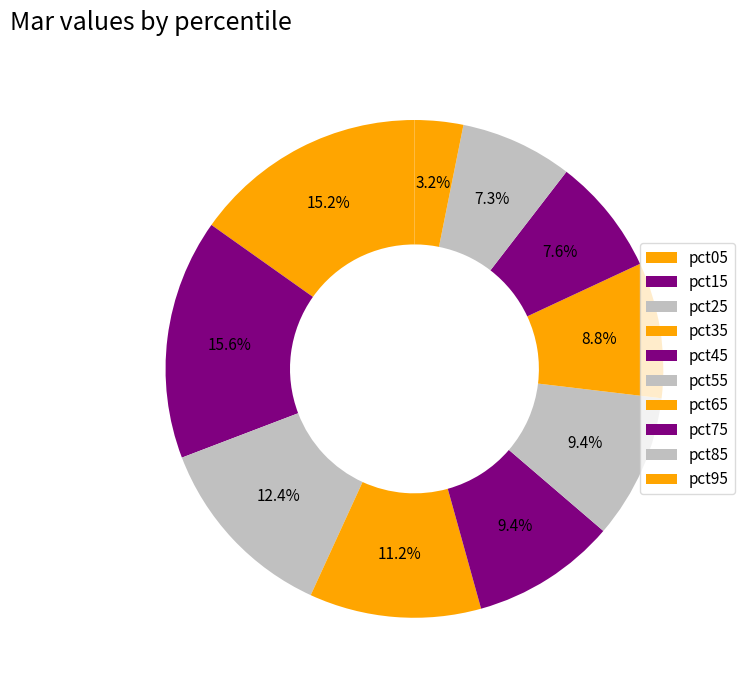

What percentage is the pct05 slice, to the nearest percent?

15%